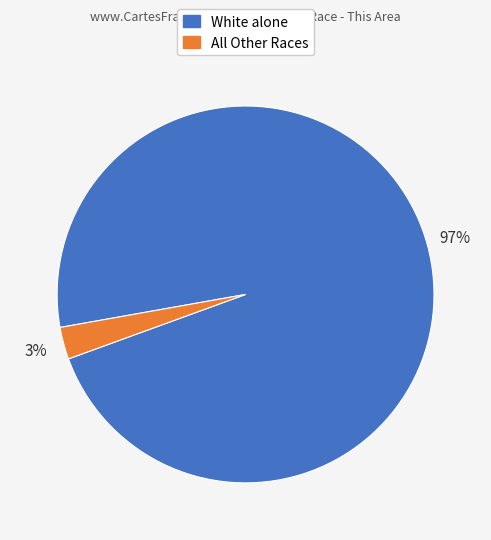

How many slices are in this pie chart?

2